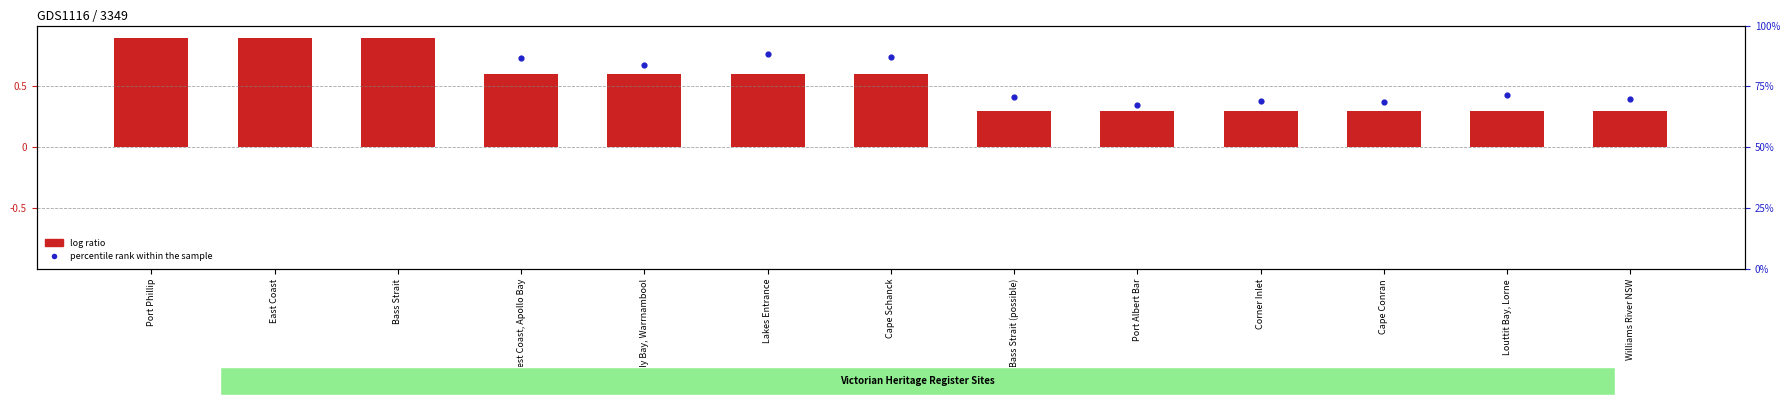

Which has a higher value, Lakes Entrance or Williams River NSW?

Lakes Entrance